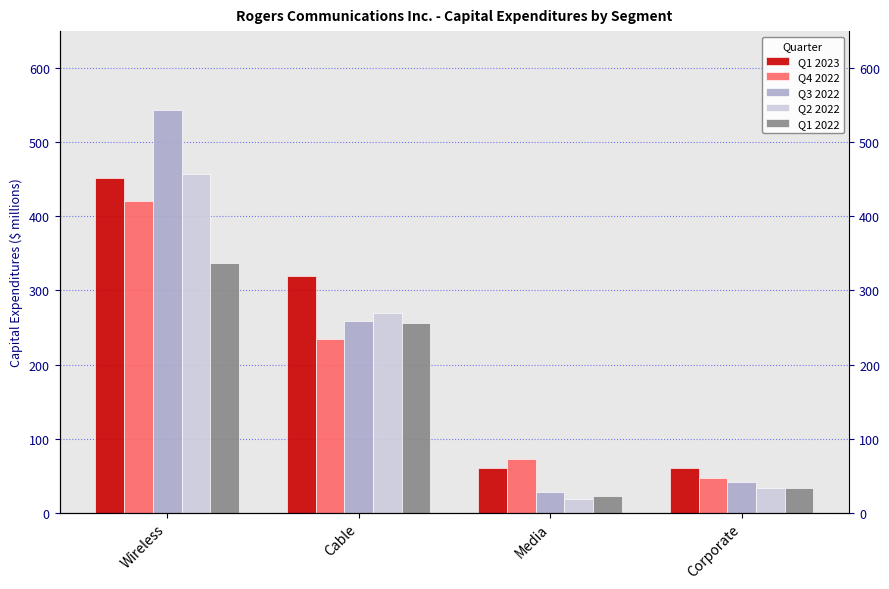

What is the difference between the maximum and second lowest values in the Q1 2023 series?

391